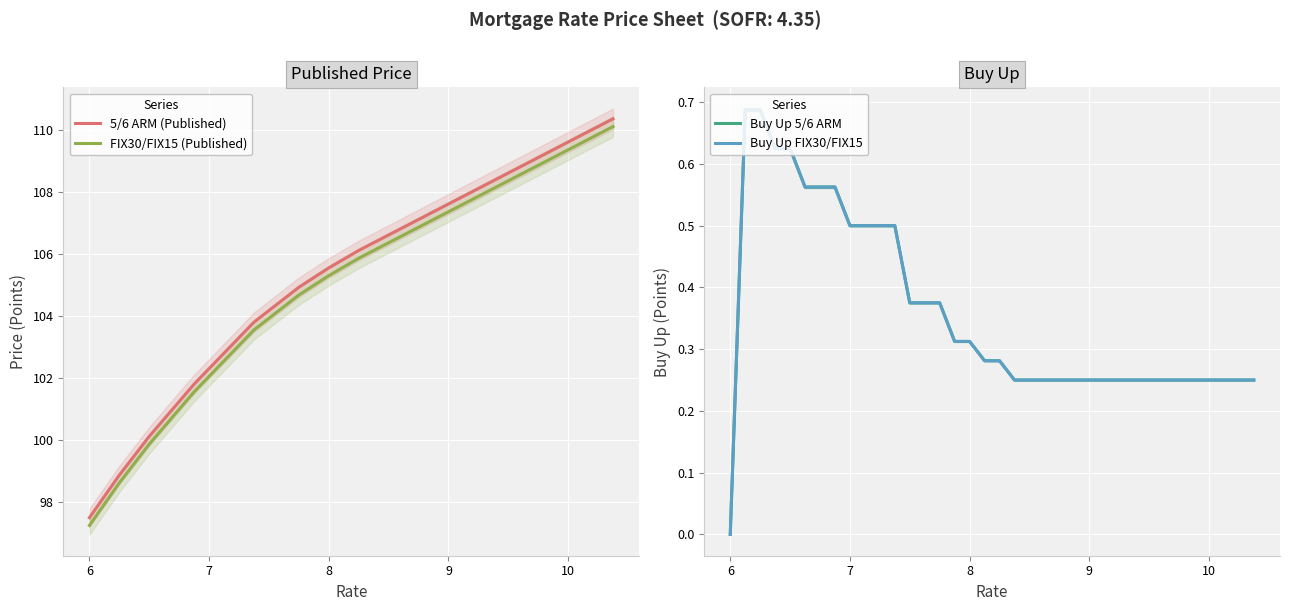

List the series in order of their peak value, lowest first.

Buy Up 5/6 ARM, Buy Up FIX30/FIX15, FIX30/FIX15 (Published), 5/6 ARM (Published)